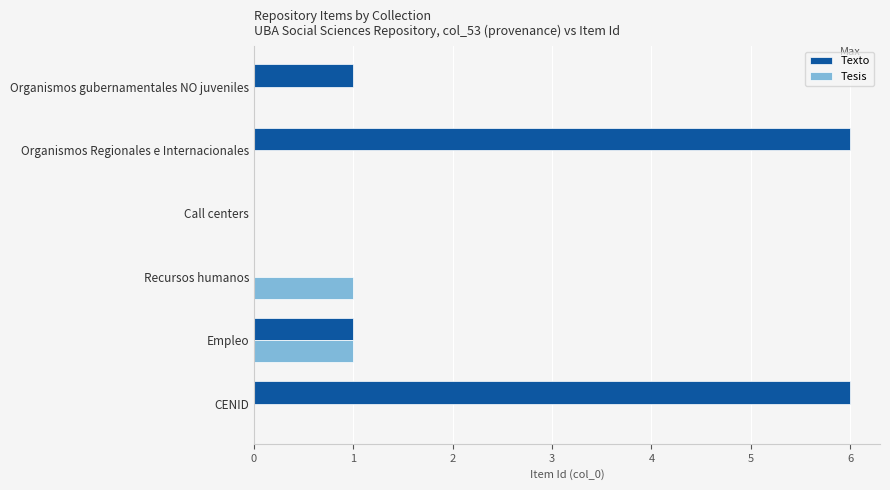

Count the Tesis values in the range 0 to 1.

6